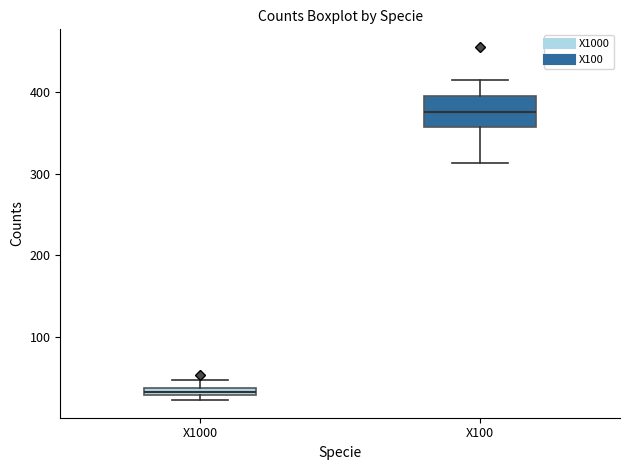

Which box's median line is the highest?

X100